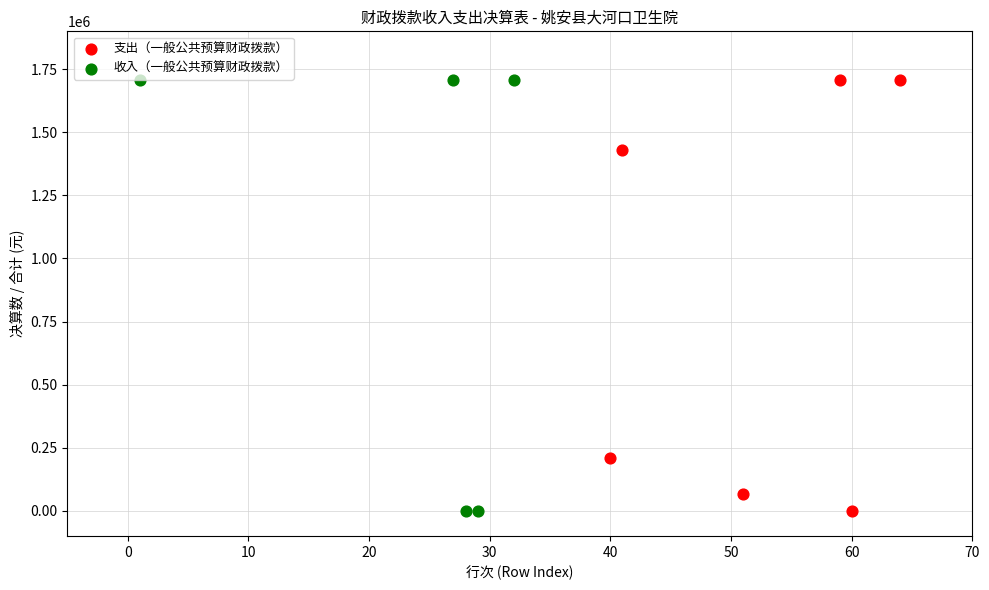

What are all the series names shown in the legend?

支出（一般公共预算财政拨款）, 收入（一般公共预算财政拨款）